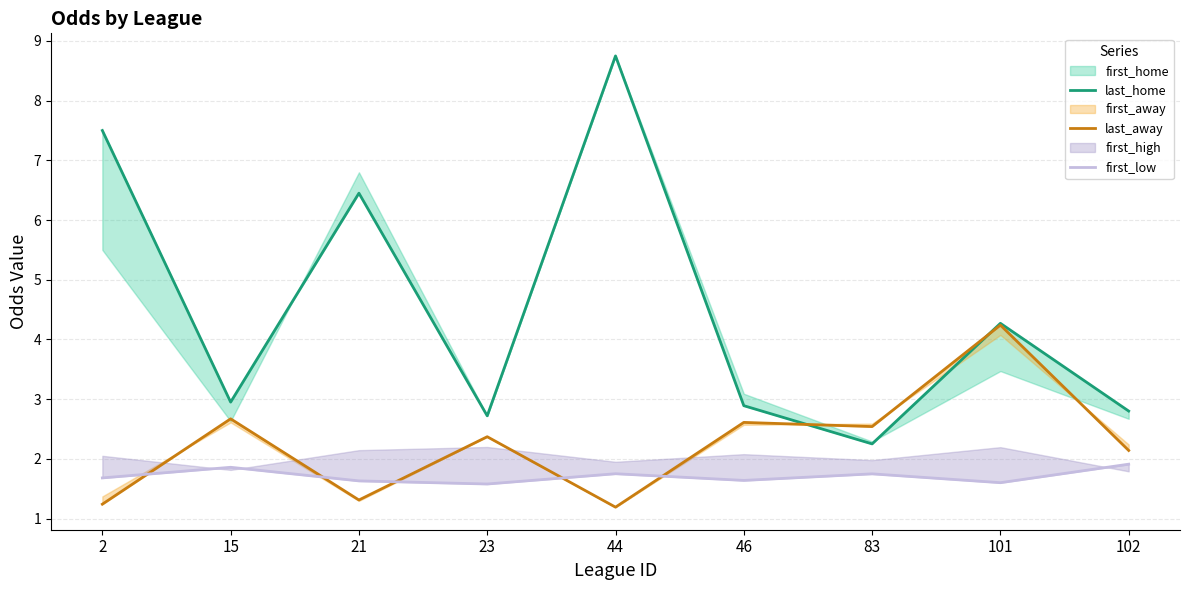

How many times do last_away and first_low cross each other?

5